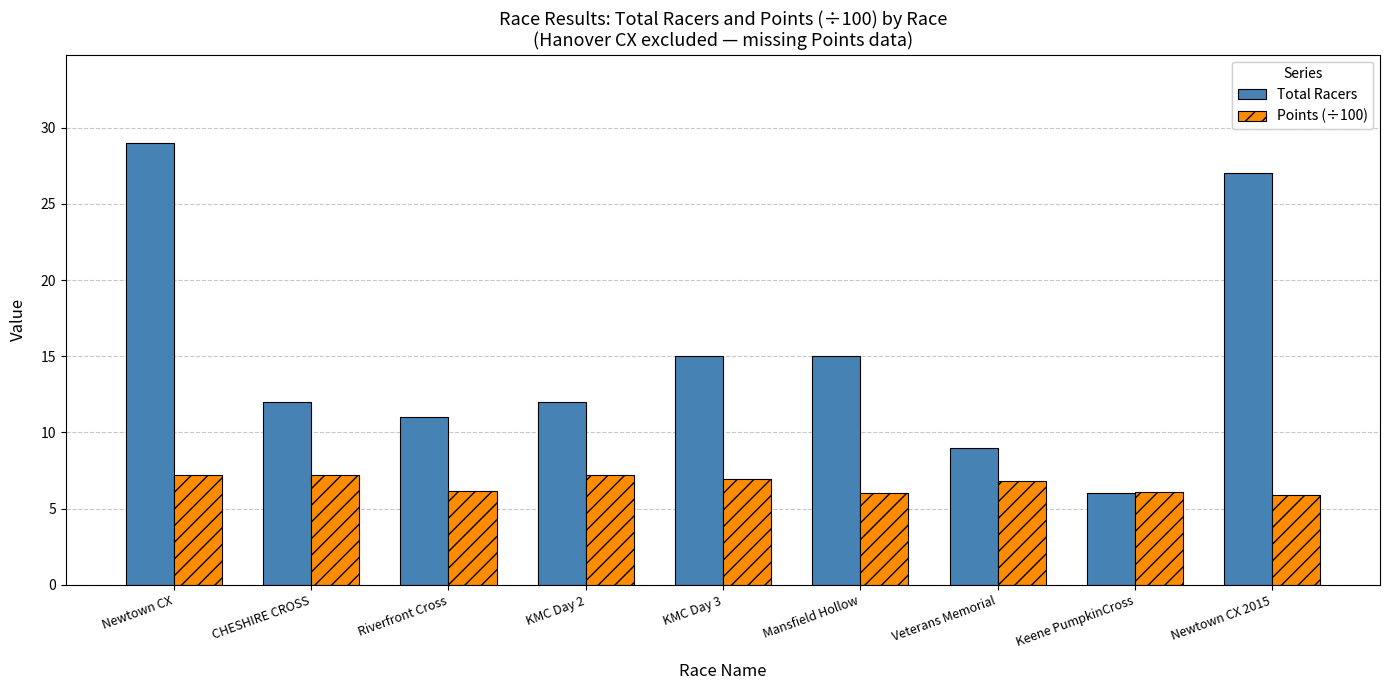

How many bars are there in each group?

2